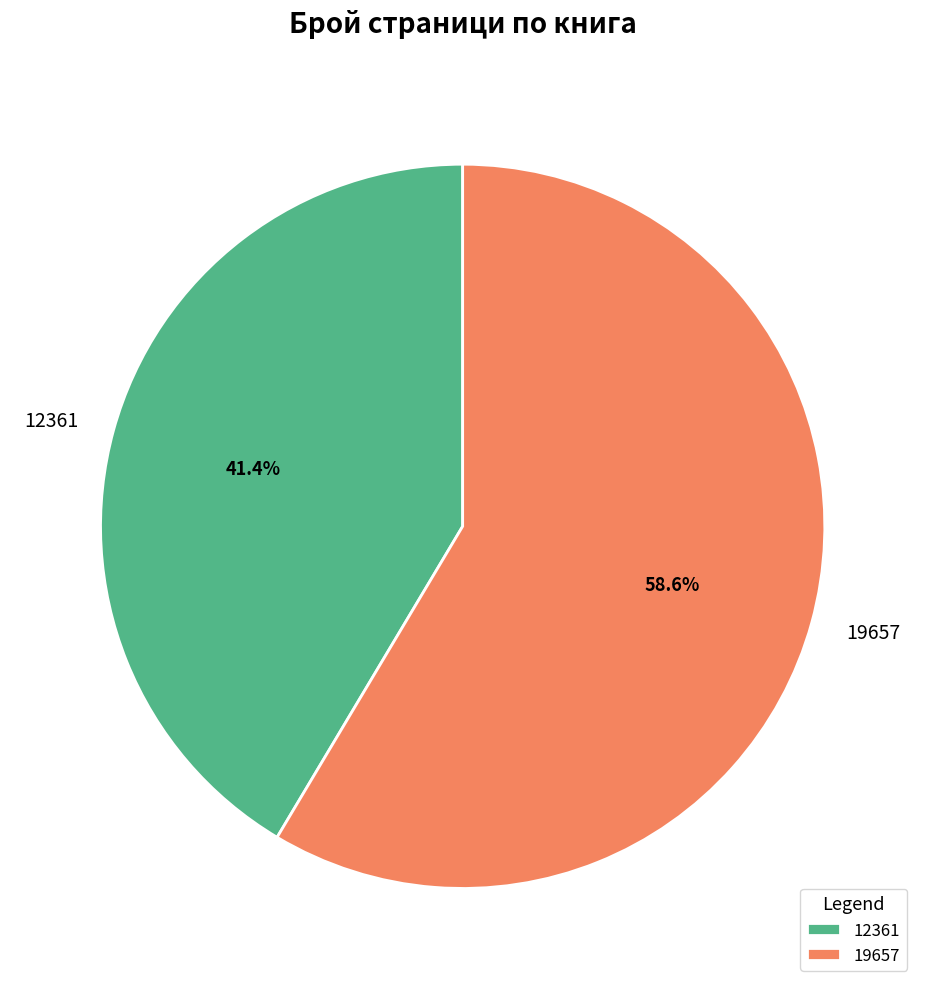

True or false: 19657 accounts for 70% of the total.

False